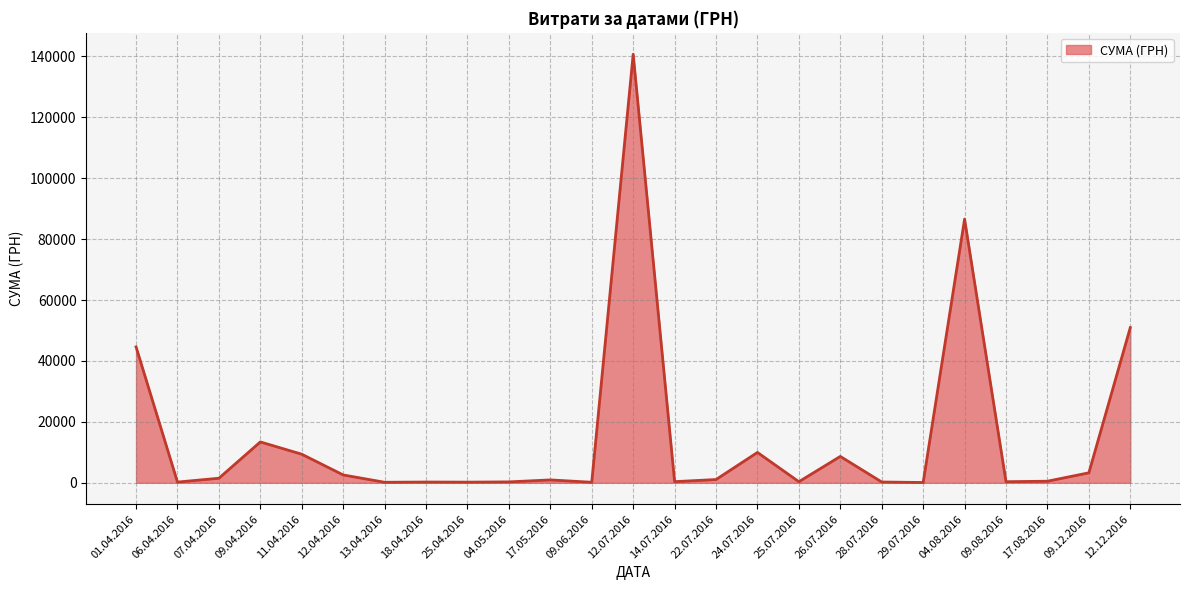

Which category has the highest value across all series?

12.07.2016